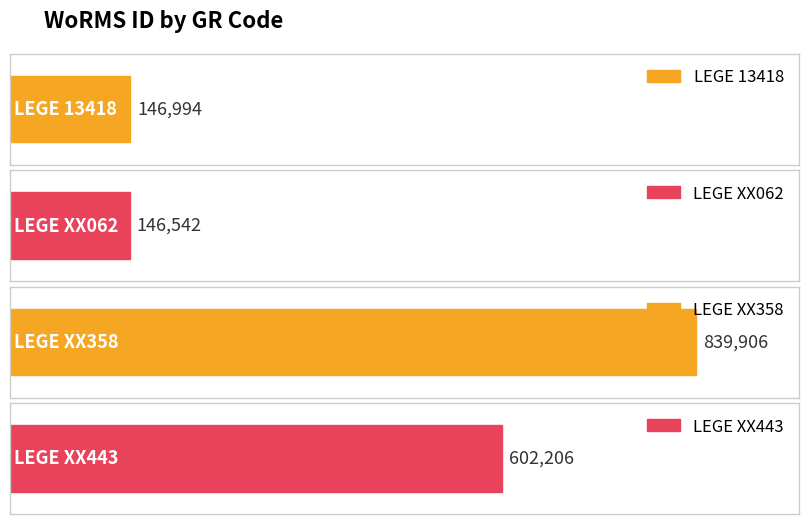

What is the minimum value shown in the chart?

146542